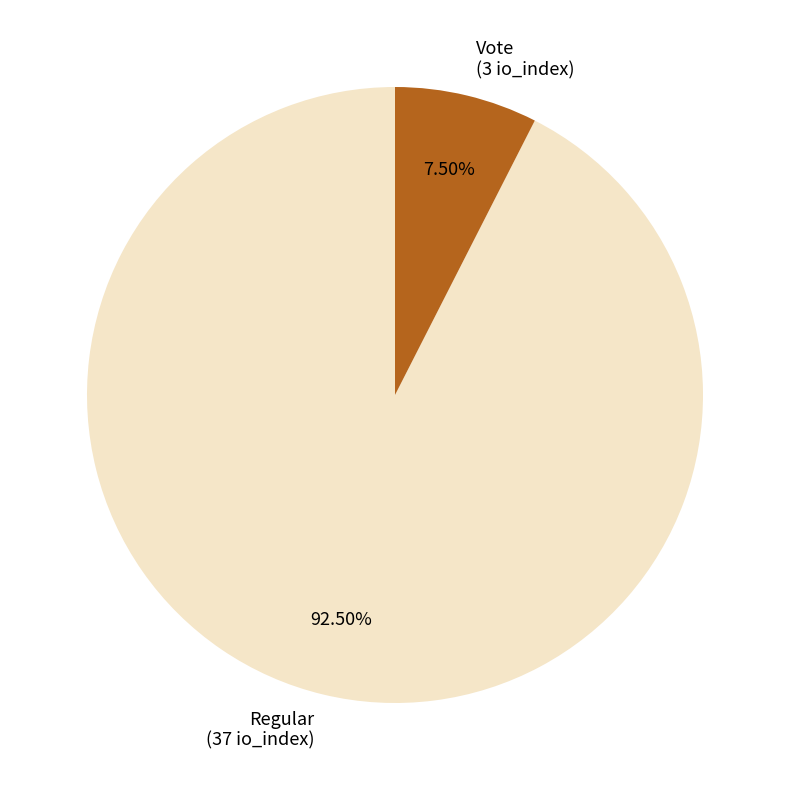

Is there any slice that represents more than half of the pie?

Yes